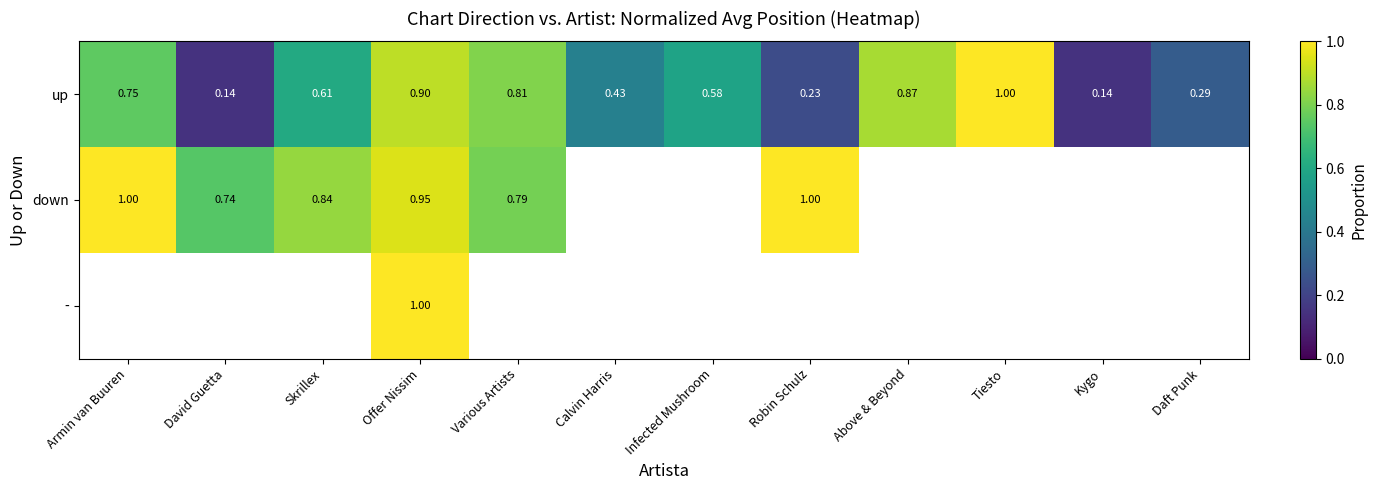

True or false: down has a value of 0.9 at Offer Nissim.

True